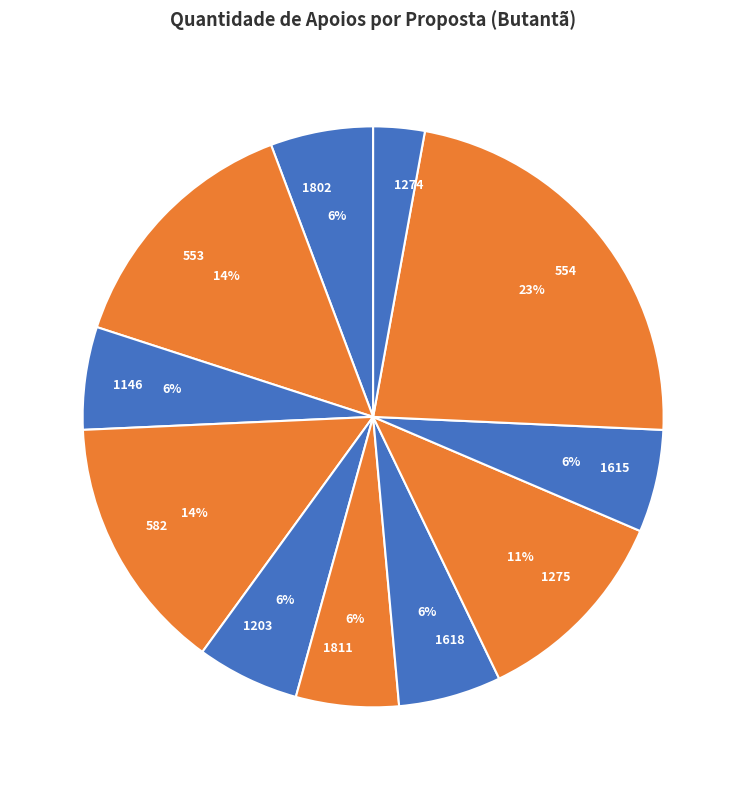

What is the largest slice in the pie chart?

554